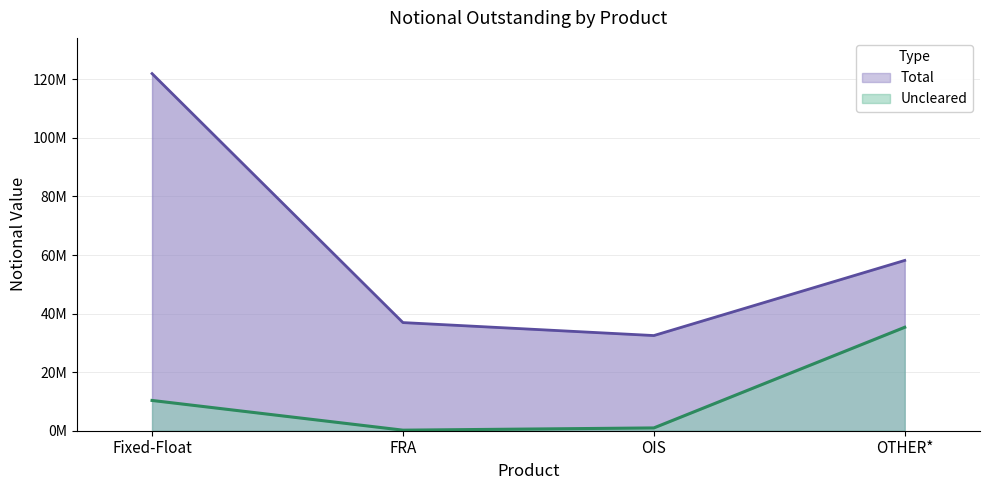

What is the highest value of the Total series?

121975292